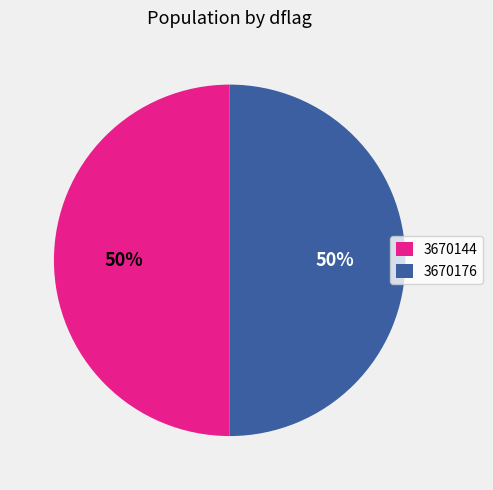

Is it true that 3670176 is 50% of the pie?

True